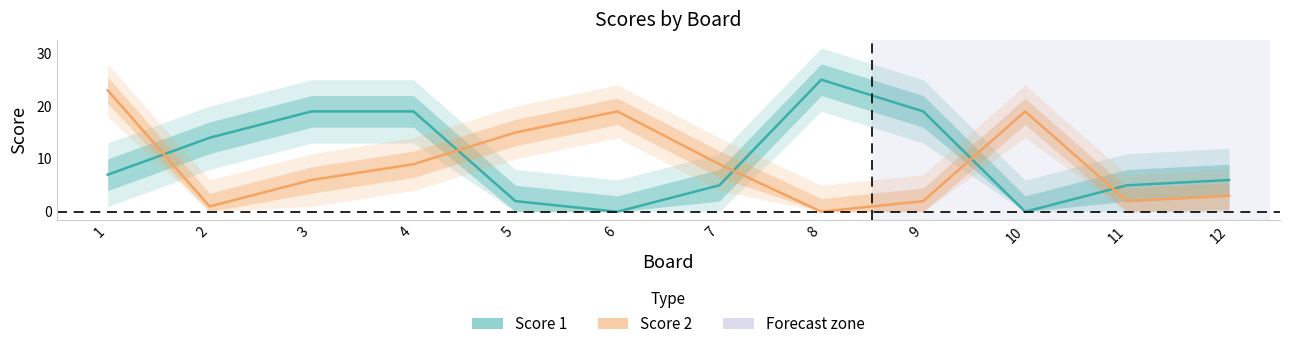

What is the difference between the highest and lowest values at 11?

3